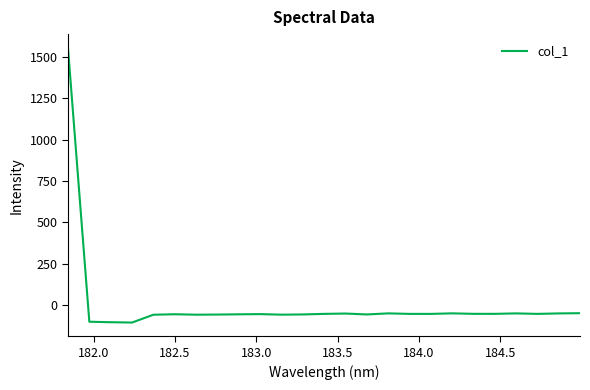

What is the maximum value shown in the chart?

1556.4